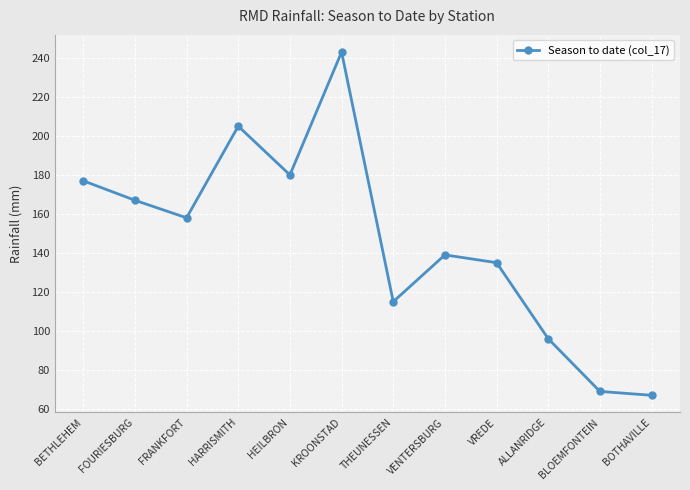

Between THEUNESSEN and KROONSTAD, which is larger?

KROONSTAD